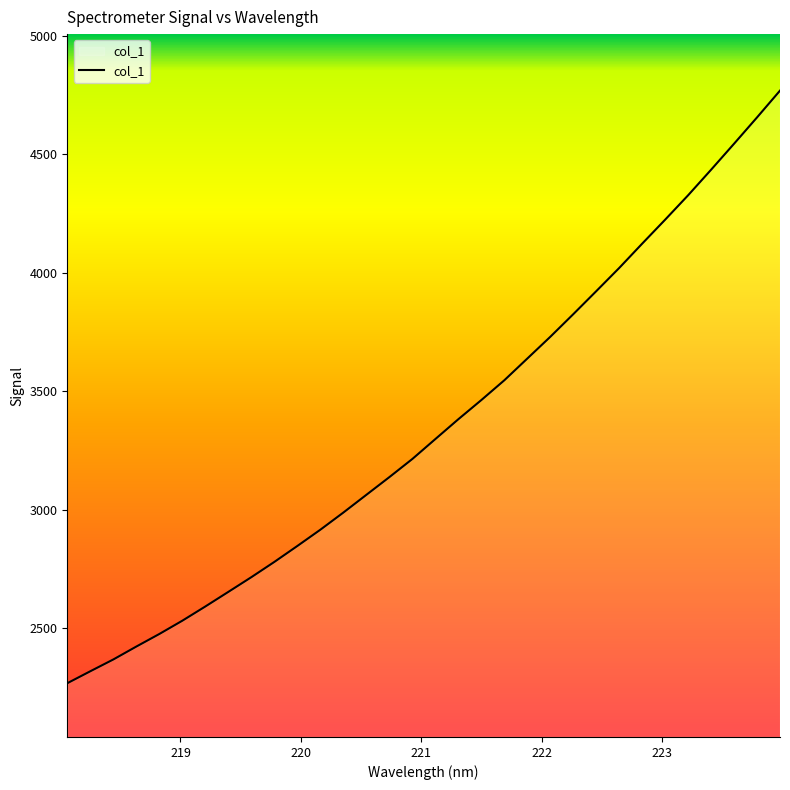

What is the difference between the maximum and minimum values?

2501.1